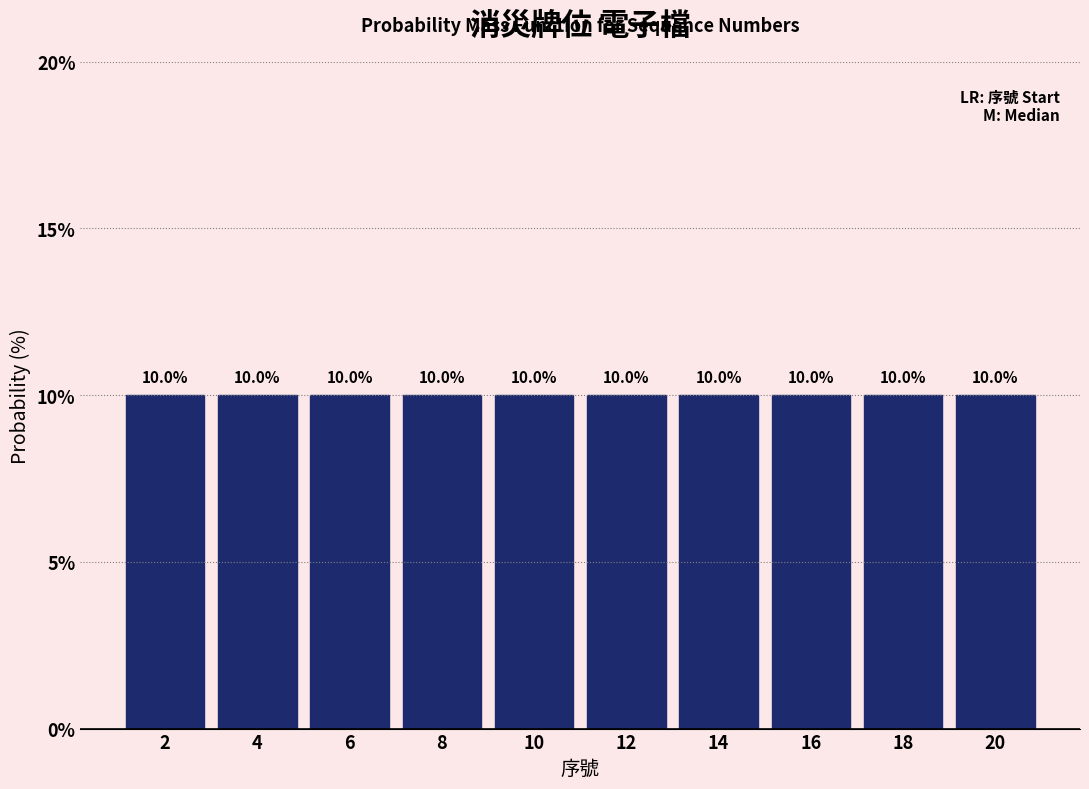

Reading left to right, transcribe this chart: for each bar, give the range it covers on the x-axis and its height.

1 to 3: 10.0
3 to 5: 10.0
5 to 7: 10.0
7 to 9: 10.0
9 to 11: 10.0
11 to 13: 10.0
13 to 15: 10.0
15 to 17: 10.0
17 to 19: 10.0
19 to 21: 10.0